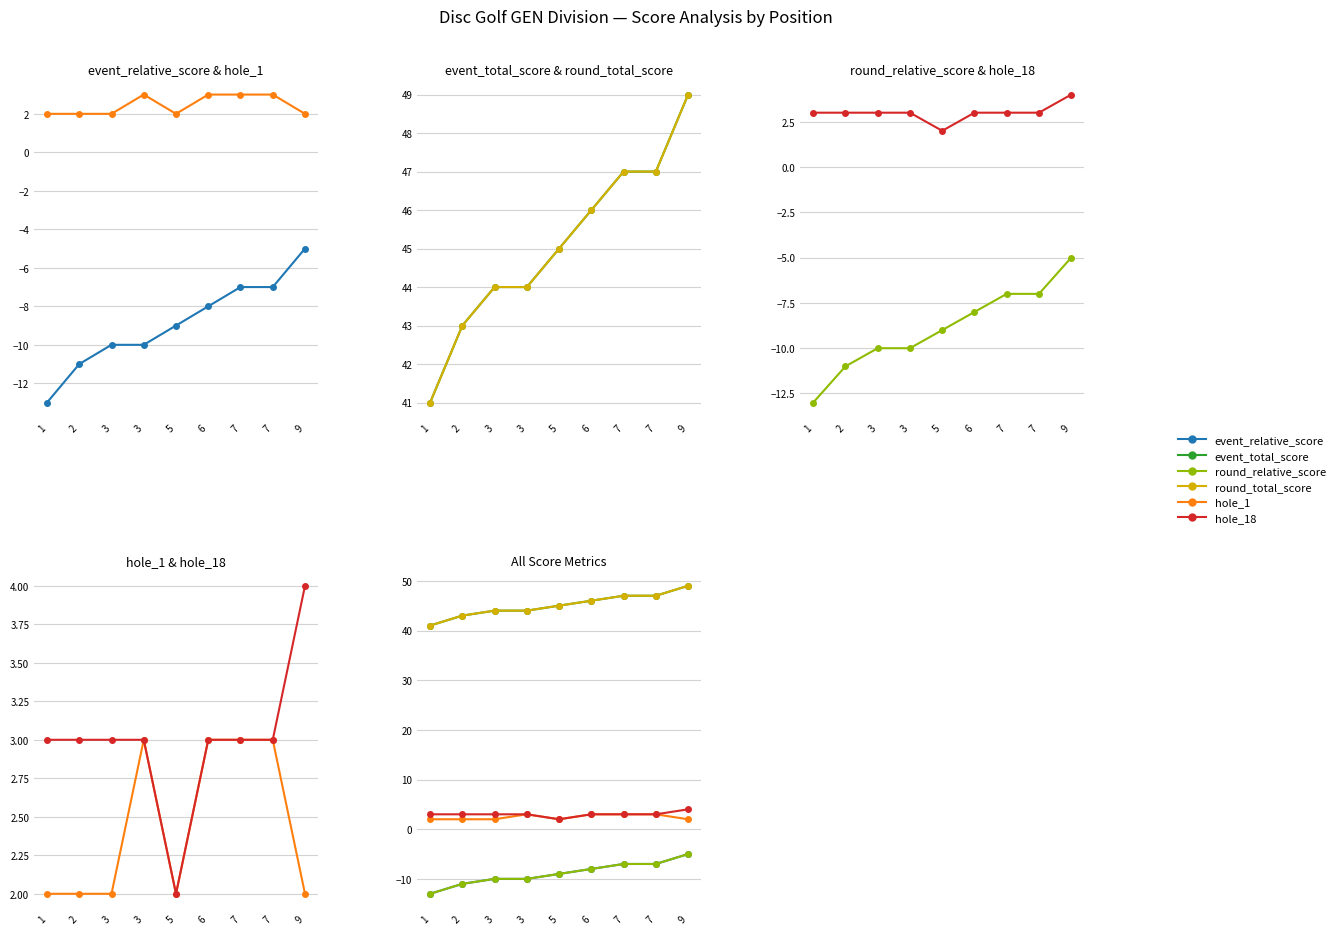

What is the lowest value of the event_relative_score series?

-13